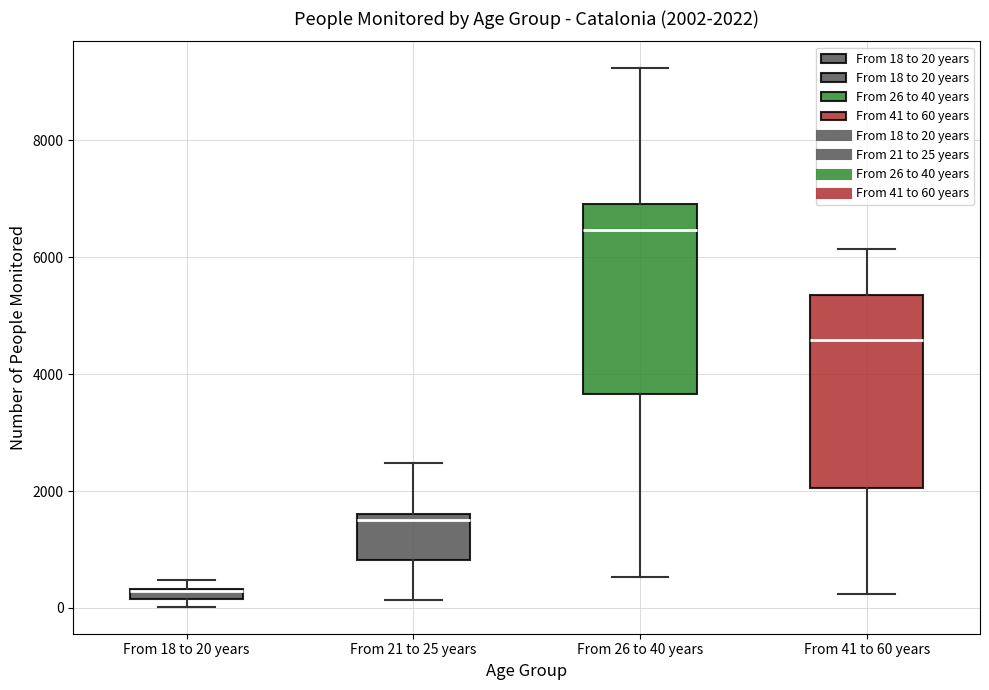

Which box has the lowest median line?

From 18 to 20 years